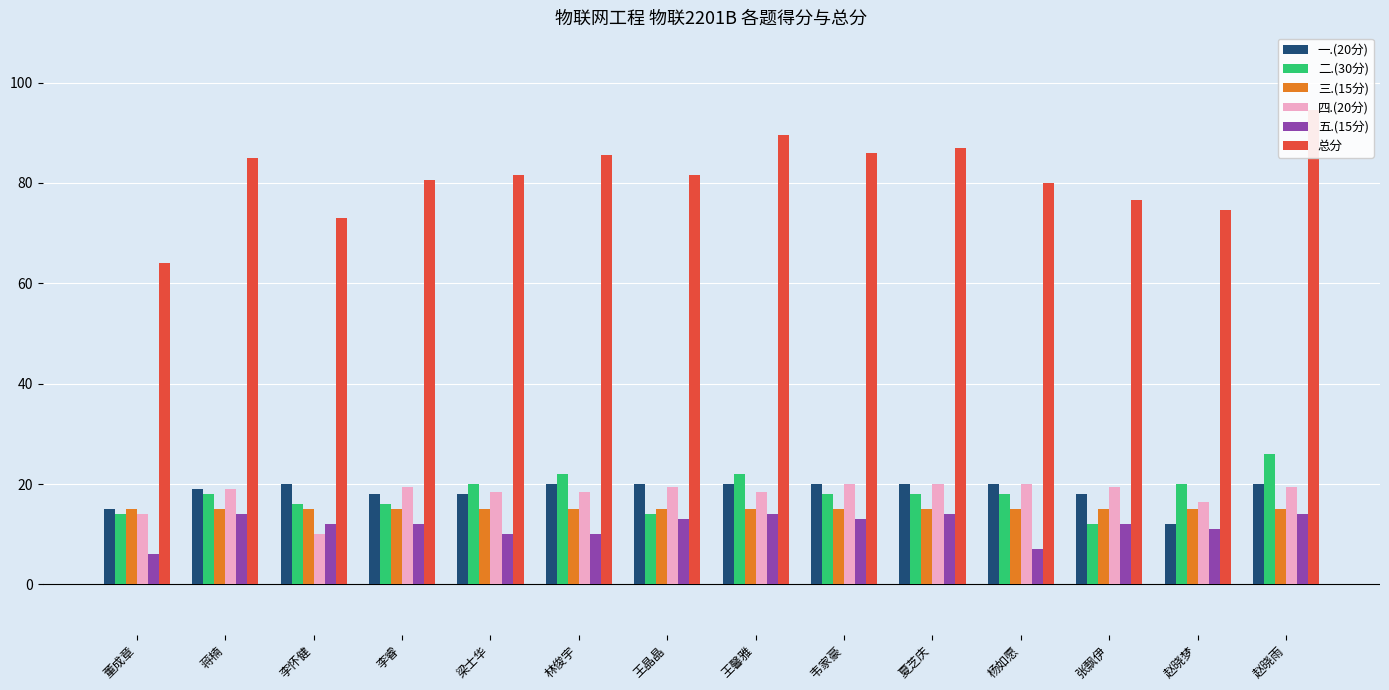

Is the value of 四.(20分) at 林俊宇 greater than the value of 二.(30分) at 赵晓雨?

No